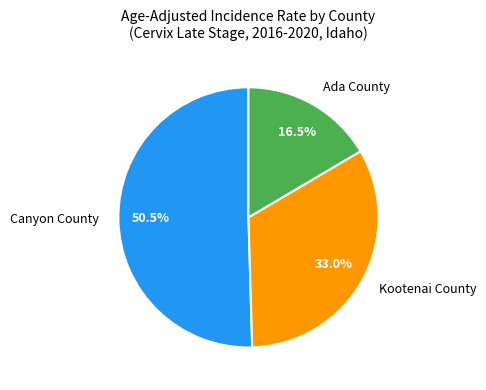

To the nearest percent, what is the difference between the largest and smallest slice percentages?

34%